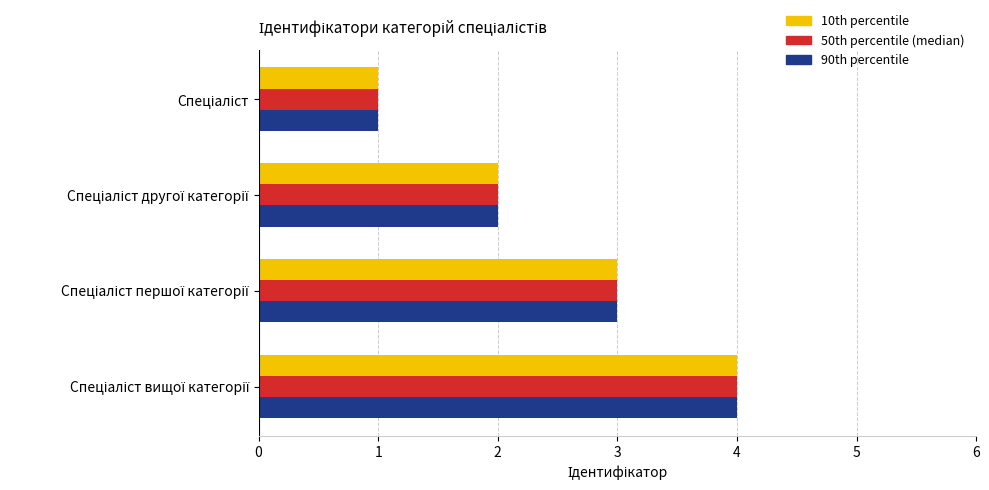

What is the maximum value shown in the chart?

4